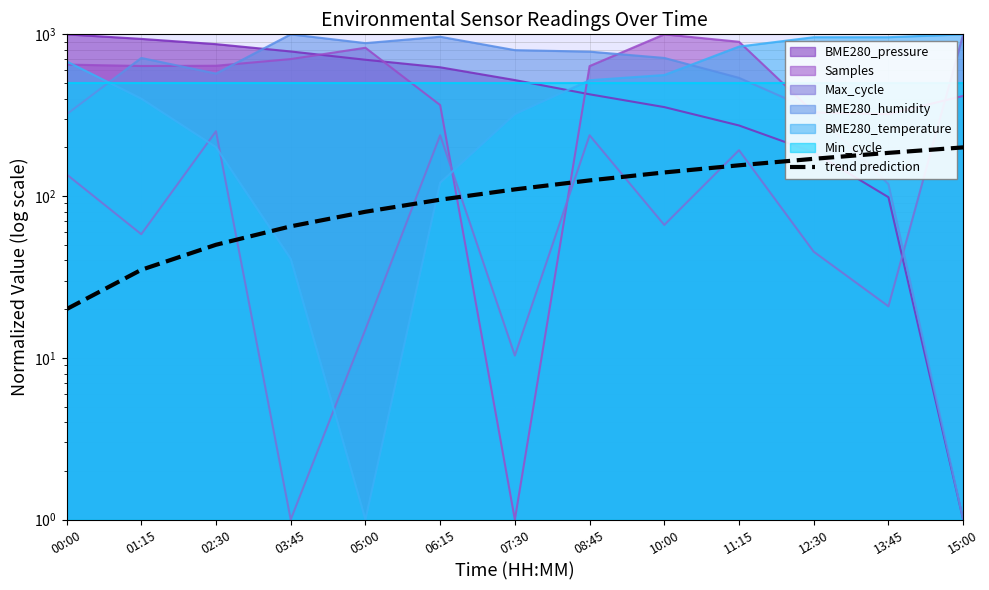

What is the value of the 7th point from the left?

110